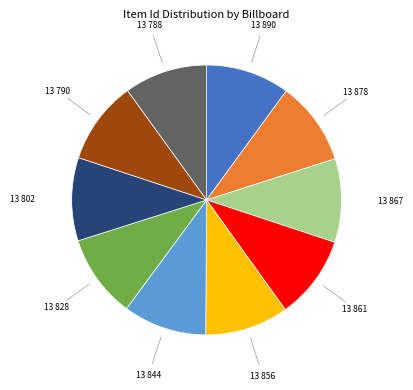

Is there any slice that represents more than half of the pie?

No